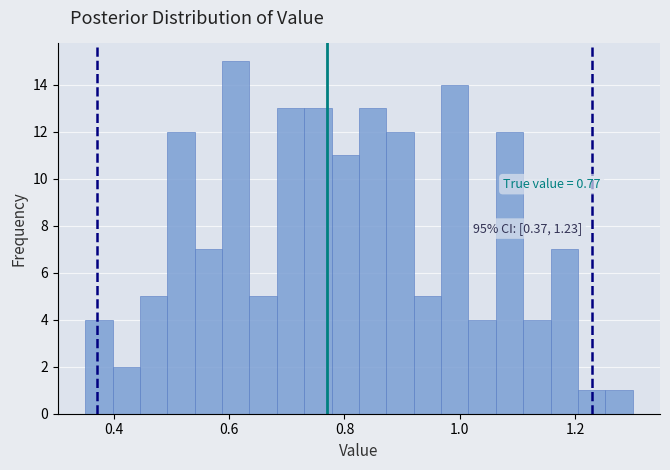

Read against the x-axis, roughly where is the centre of the tallest bar?

0.62